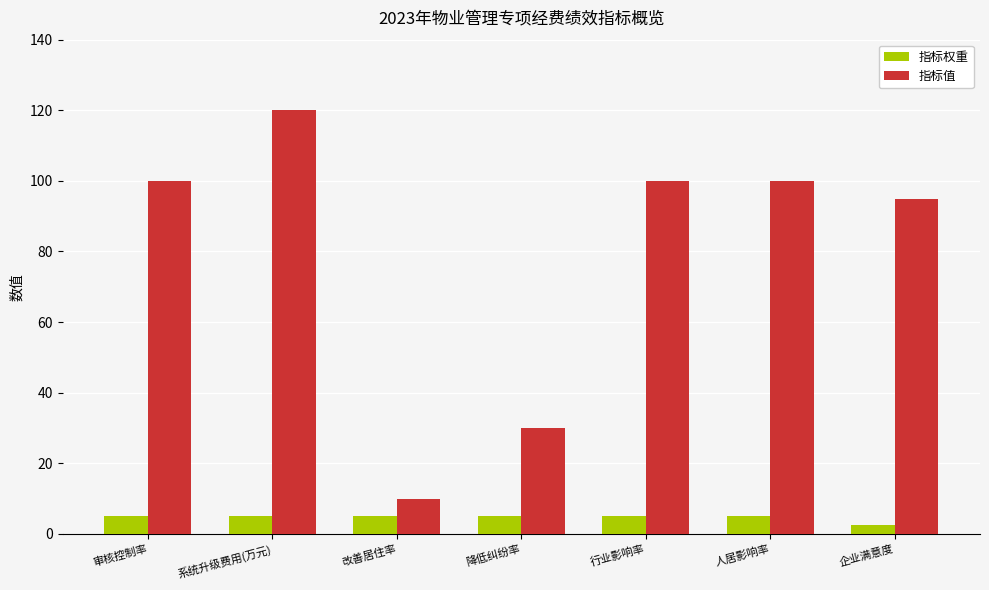

List the series in order of their overall mean, highest first.

指标值, 指标权重